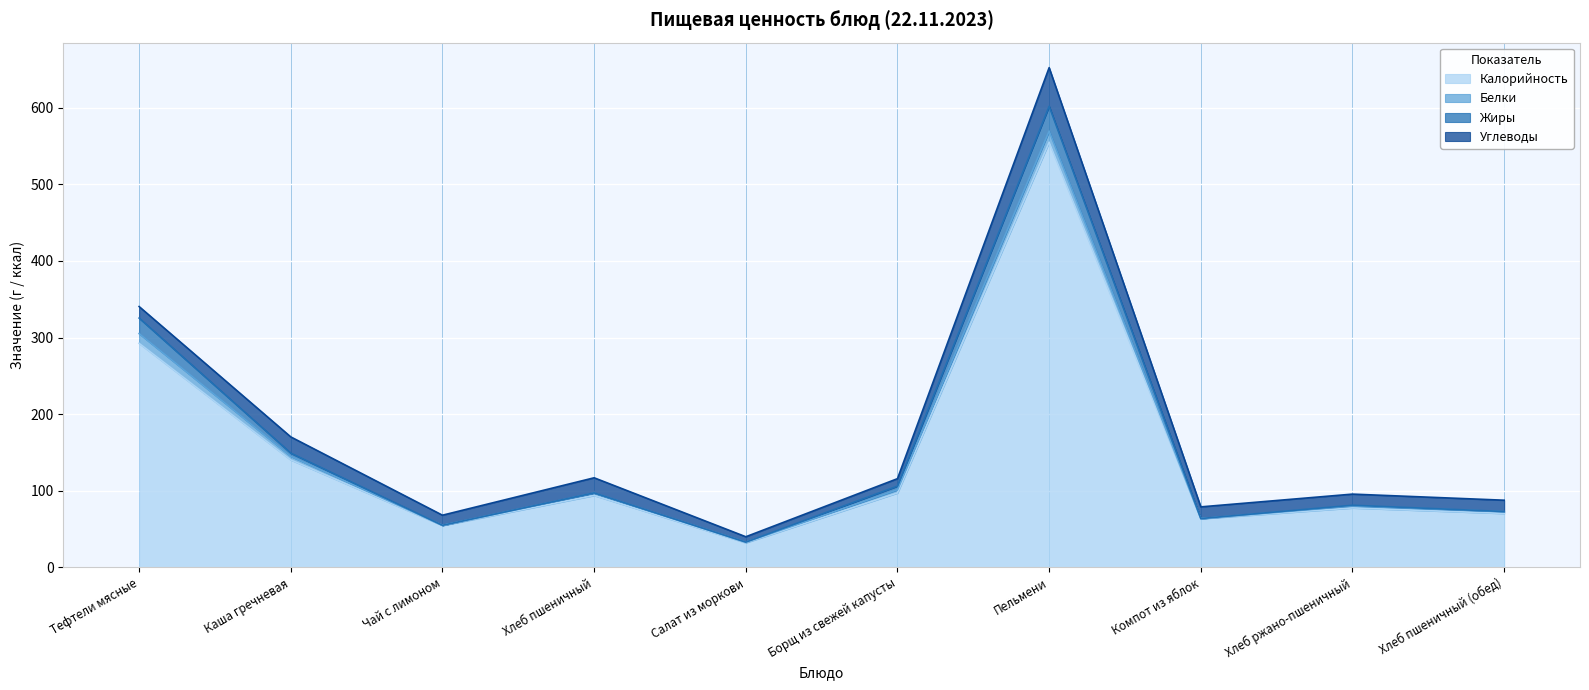

What is the label of the 1st point from the left?

Тефтели мясные